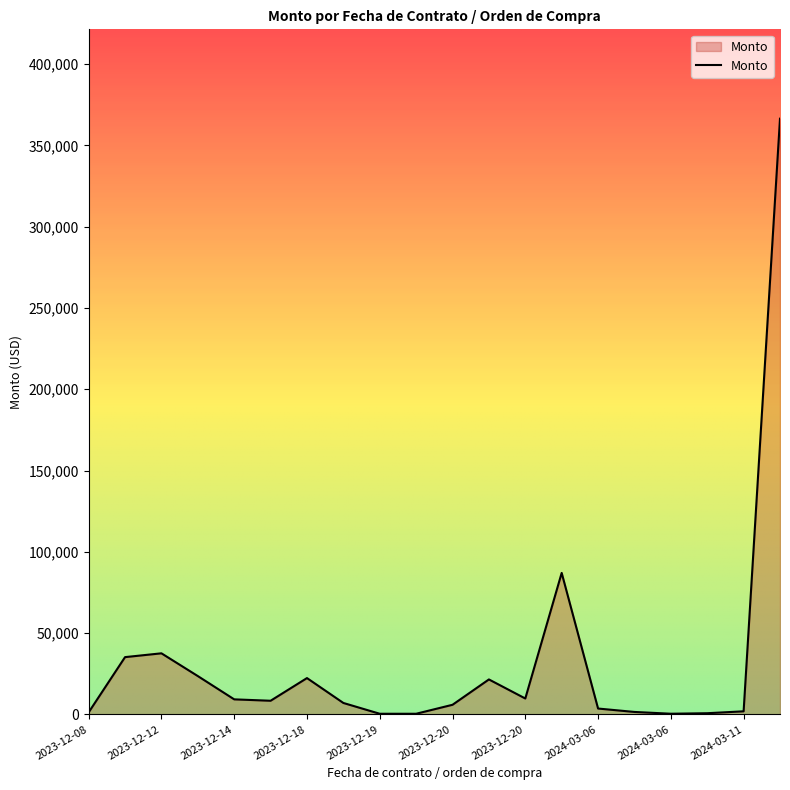

What is the greatest value displayed?

366401.3